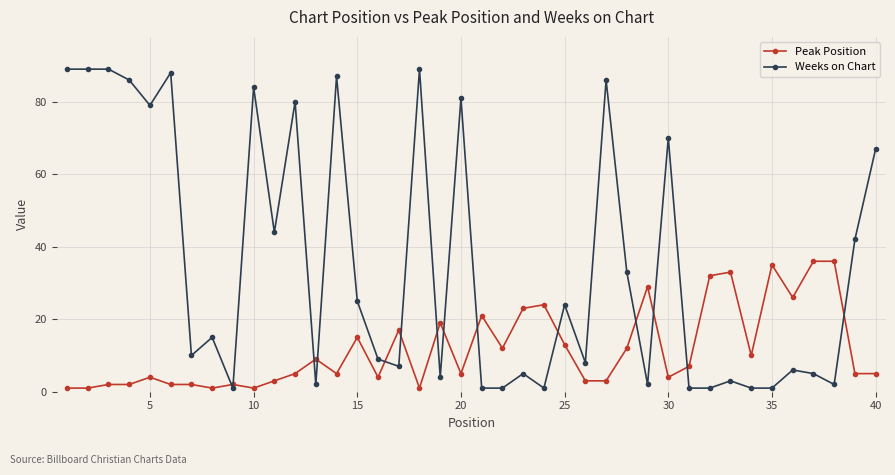

Reading left to right, what are all the values shown in this chart?

Peak Position: 1	1	2	2	4	2	2	1	2	1	3	5	9	5	15	4	17	1	19	5	21	12	23	24	13	3	3	12	29	4	7	32	33	10	35	26	36	36	5	5
Weeks on Chart: 89	89	89	86	79	88	10	15	1	84	44	80	2	87	25	9	7	89	4	81	1	1	5	1	24	8	86	33	2	70	1	1	3	1	1	6	5	2	42	67